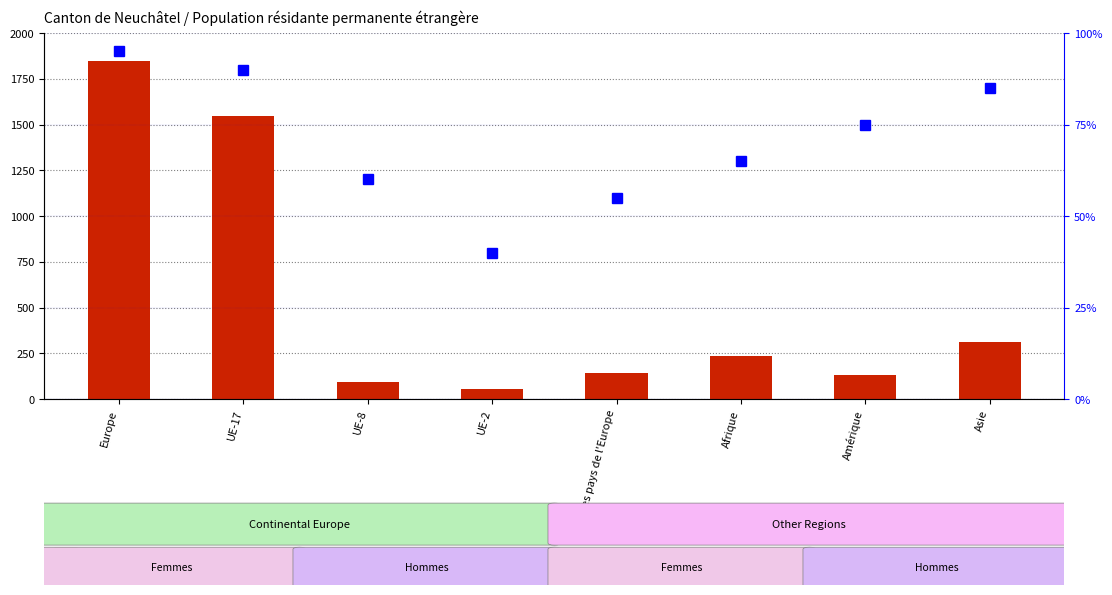

Which category has the lowest value across all series?

UE-2